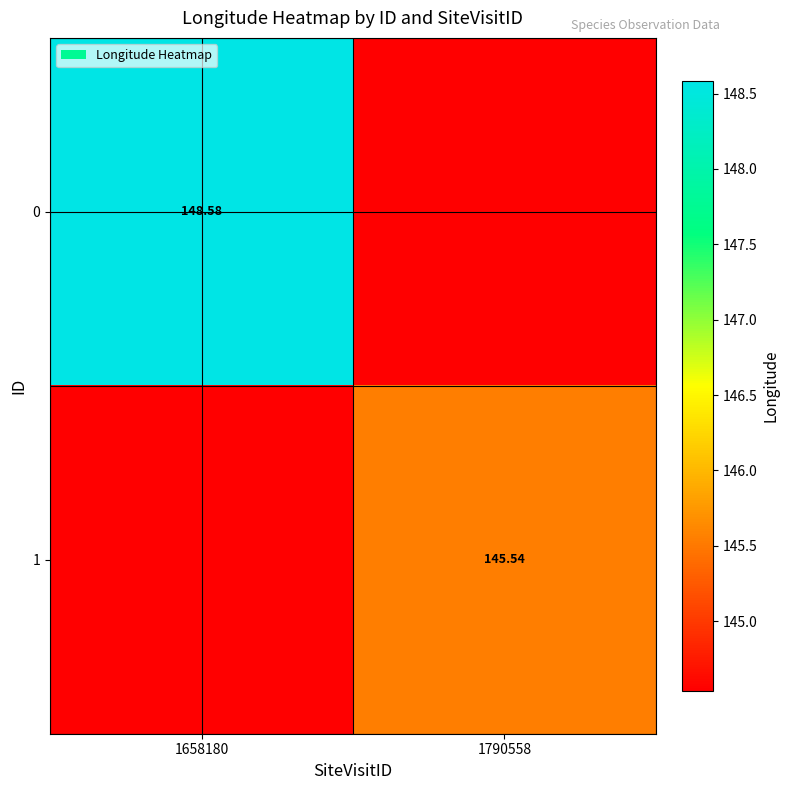

How many categories are shown in the chart?

2